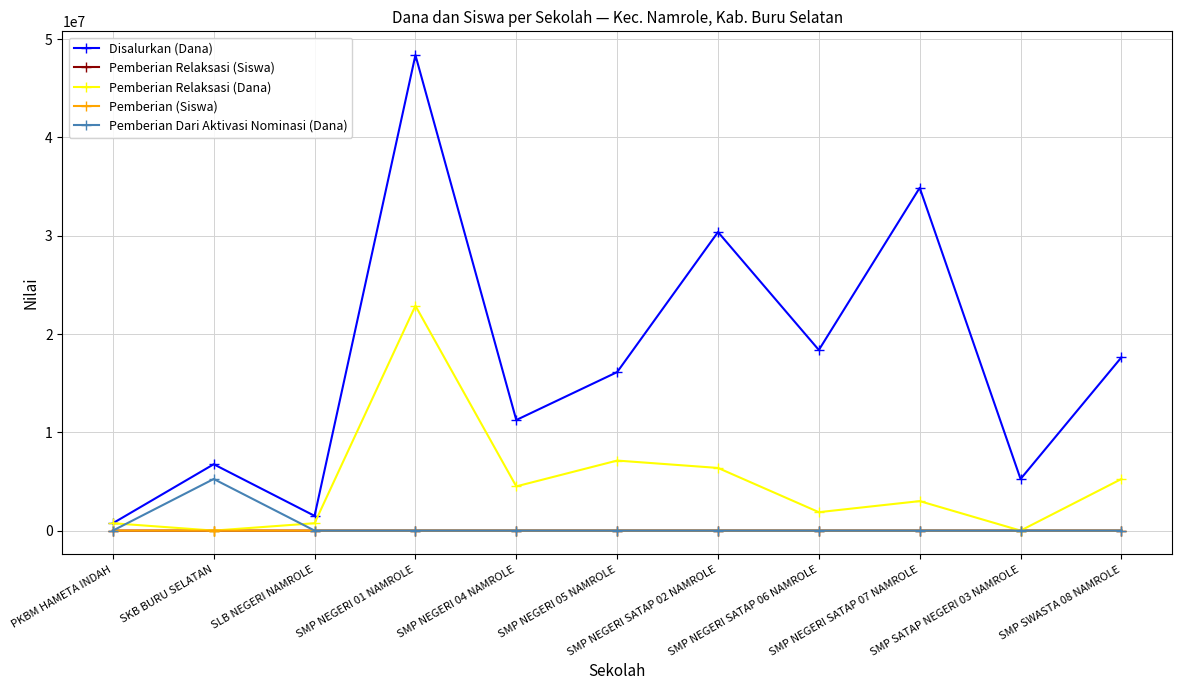

How many interior local valleys does the Pemberian Relaksasi (Dana) series have?

4